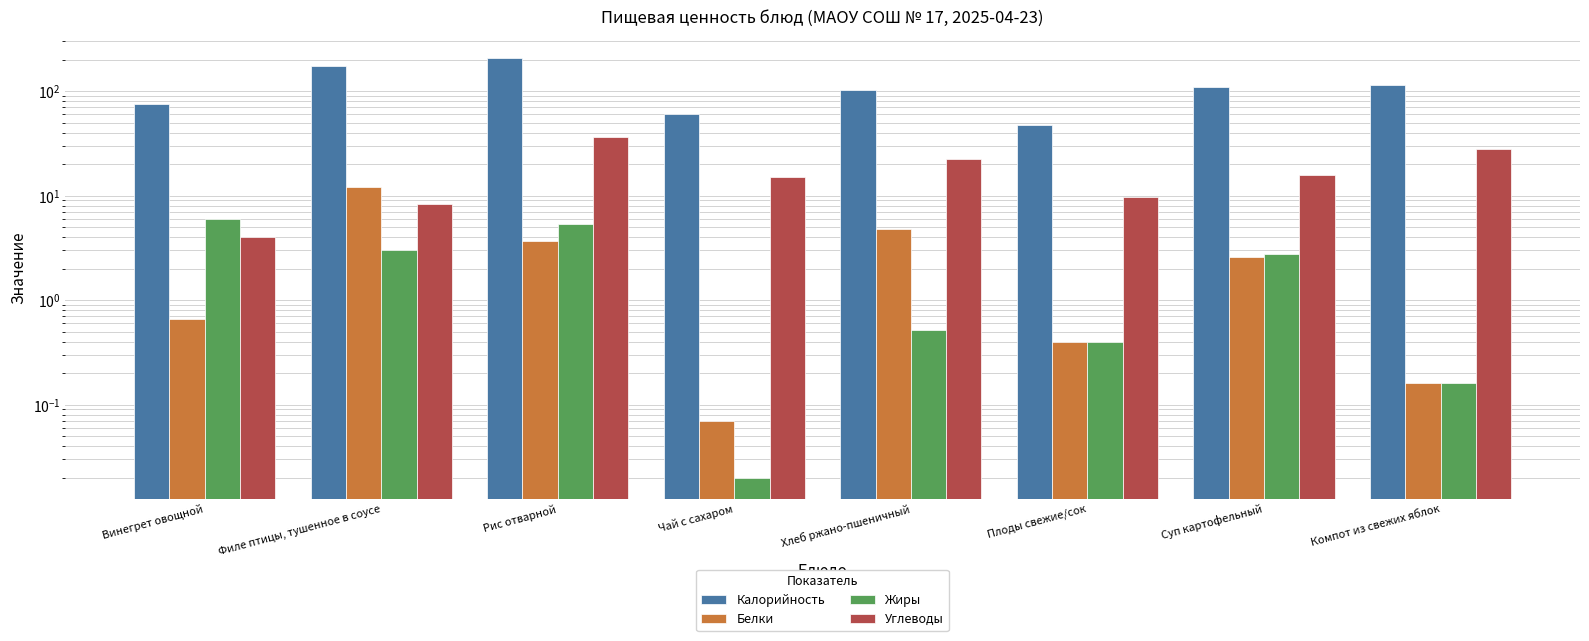

Which label corresponds to the largest value in the chart?

Рис отварной